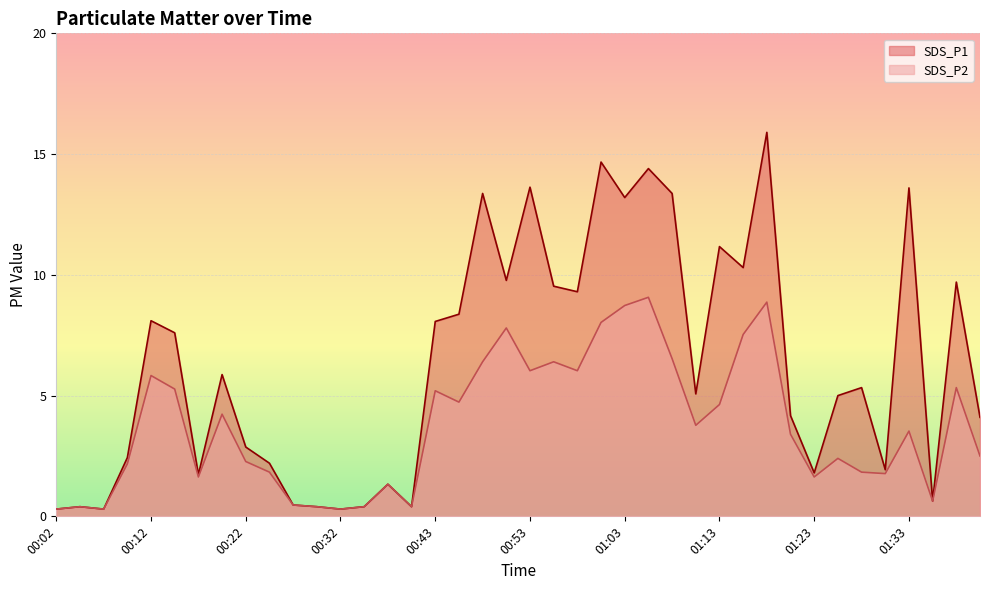

Reading left to right, extract all data points from this chart.

SDS_P1: 00:02=0.3	00:04=0.4	00:07=0.3	00:09=2.4	00:12=8.1	00:14=7.6	00:17=1.7	00:20=5.9	00:22=2.9	00:25=2.2	00:27=0.5	00:30=0.4	00:32=0.3	00:35=0.4	00:37=1.3	00:40=0.4	00:43=8.1	00:45=8.4	00:48=13.4	00:50=9.8	00:53=13.6	00:55=9.5	00:58=9.3	01:00=14.7	01:03=13.2	01:05=14.4	01:08=13.4	01:11=5.1	01:13=11.2	01:16=10.3	01:18=15.9	01:21=4.2	01:23=1.8	01:26=5.0	01:28=5.3	01:31=1.9	01:33=13.6	01:36=0.6	01:39=9.7	01:41=4.1
SDS_P2: 00:02=0.3	00:04=0.4	00:07=0.3	00:09=2.2	00:12=5.8	00:14=5.3	00:17=1.6	00:20=4.2	00:22=2.3	00:25=1.8	00:27=0.5	00:30=0.4	00:32=0.3	00:35=0.4	00:37=1.3	00:40=0.4	00:43=5.2	00:45=4.7	00:48=6.4	00:50=7.8	00:53=6.0	00:55=6.4	00:58=6.0	01:00=8.0	01:03=8.7	01:05=9.1	01:08=6.5	01:11=3.8	01:13=4.6	01:16=7.5	01:18=8.9	01:21=3.4	01:23=1.6	01:26=2.4	01:28=1.8	01:31=1.8	01:33=3.5	01:36=0.6	01:39=5.3	01:41=2.5